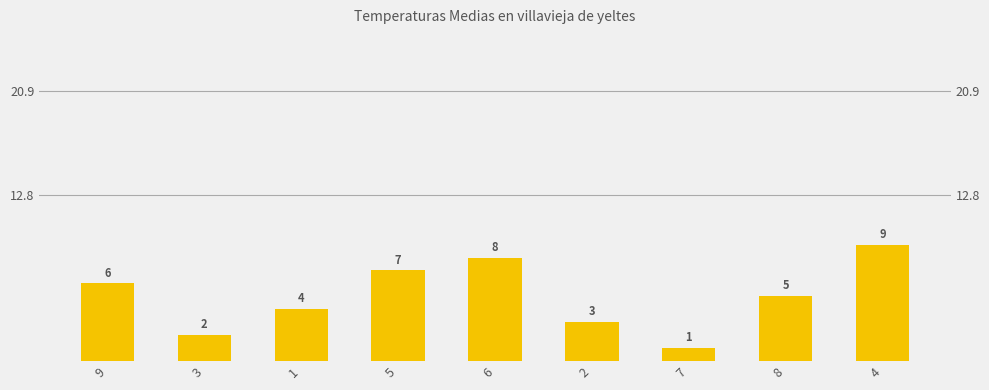

The value at 4 is 9. True or false?

True